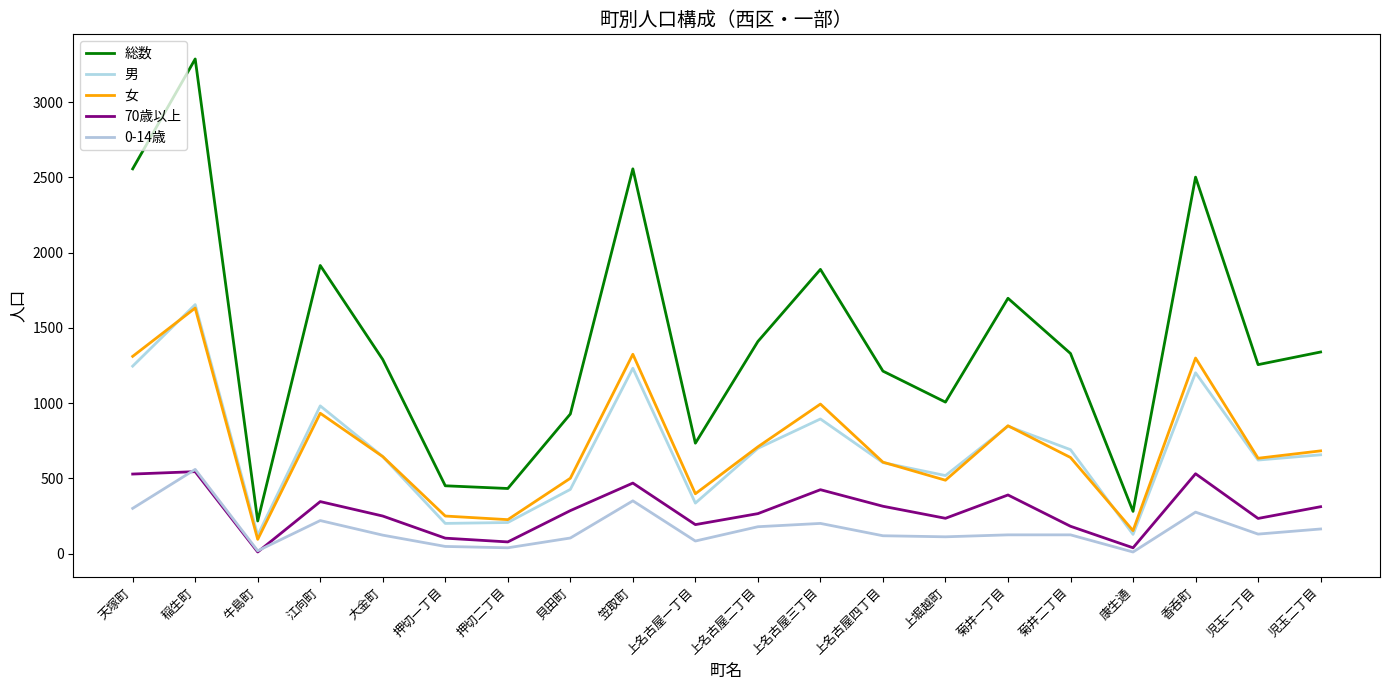

What is the label of the 16th point from the left?

菊井二丁目